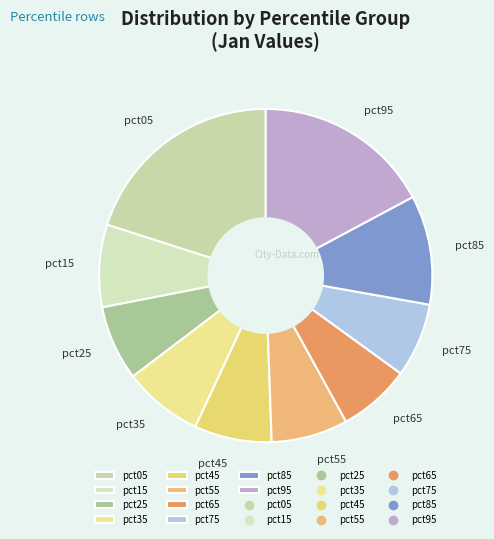

Is there any slice that represents more than half of the pie?

No